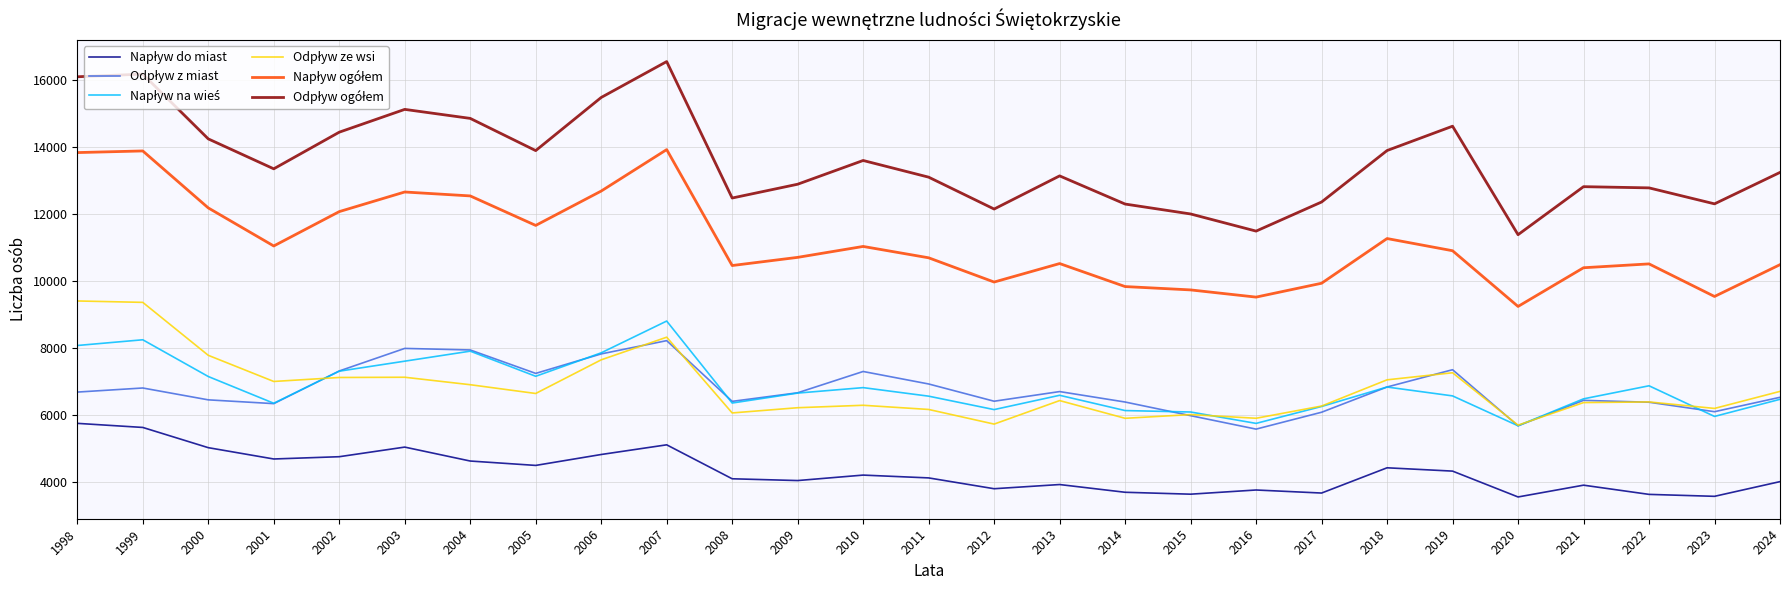

What is the total value across all series at 2011?

47636